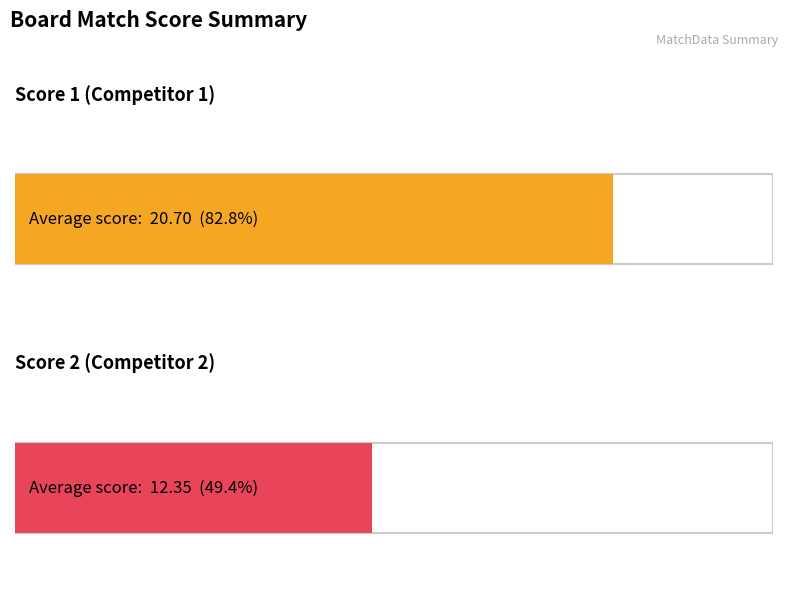

At Board 6, list the series in order from largest to smallest.

Score 1, Score 2